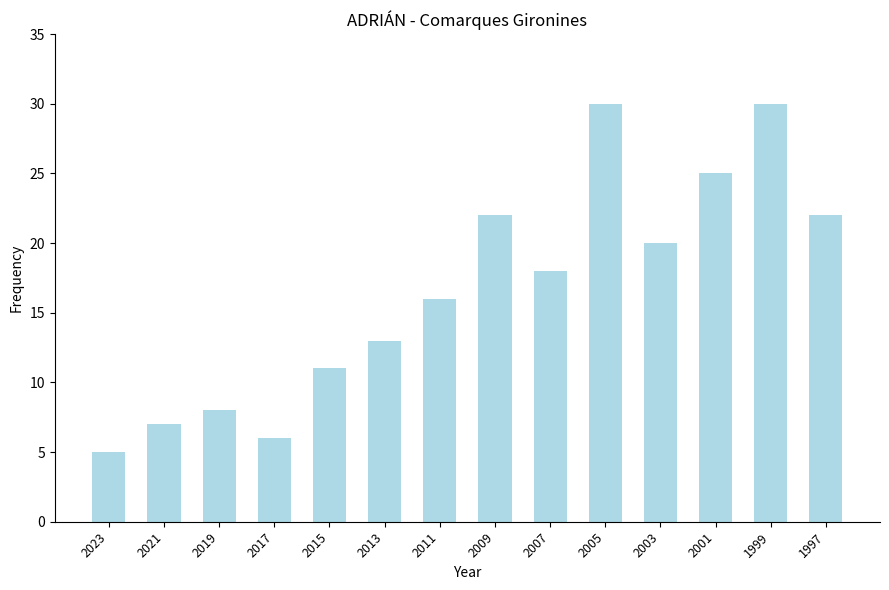

Which has a higher value, 2013 or 2023?

2013